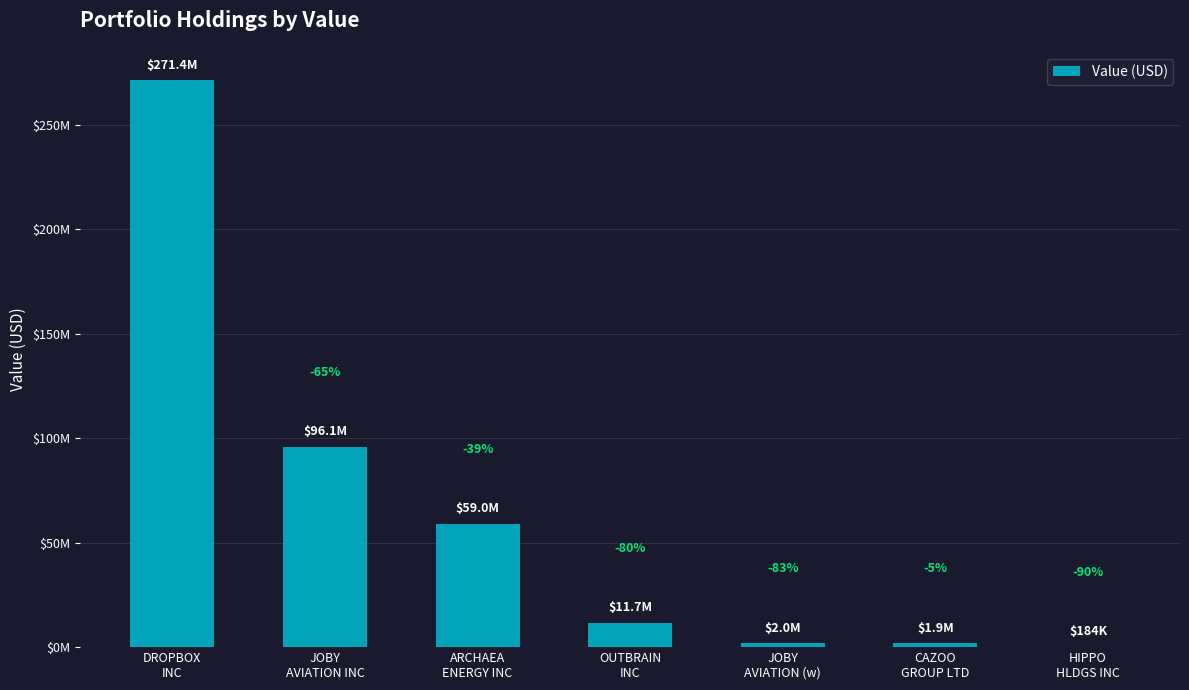

List the labels in order of value, smallest first.

HIPPO
HLDGS INC, CAZOO
GROUP LTD, JOBY
AVIATION (w), OUTBRAIN
INC, ARCHAEA
ENERGY INC, JOBY
AVIATION INC, DROPBOX
INC